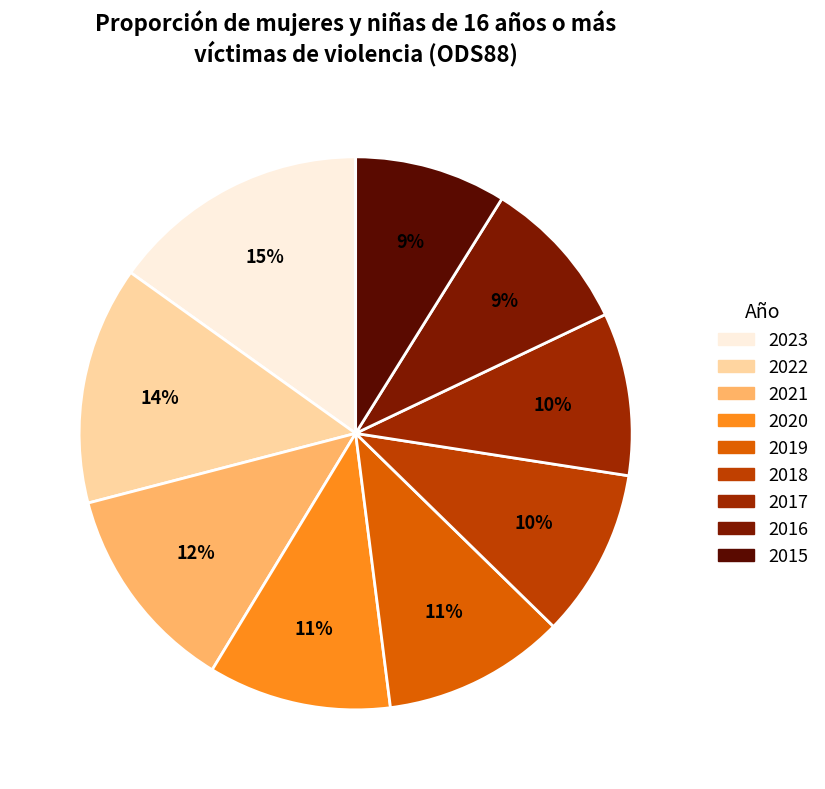

What is the smallest slice in the pie chart?

2015